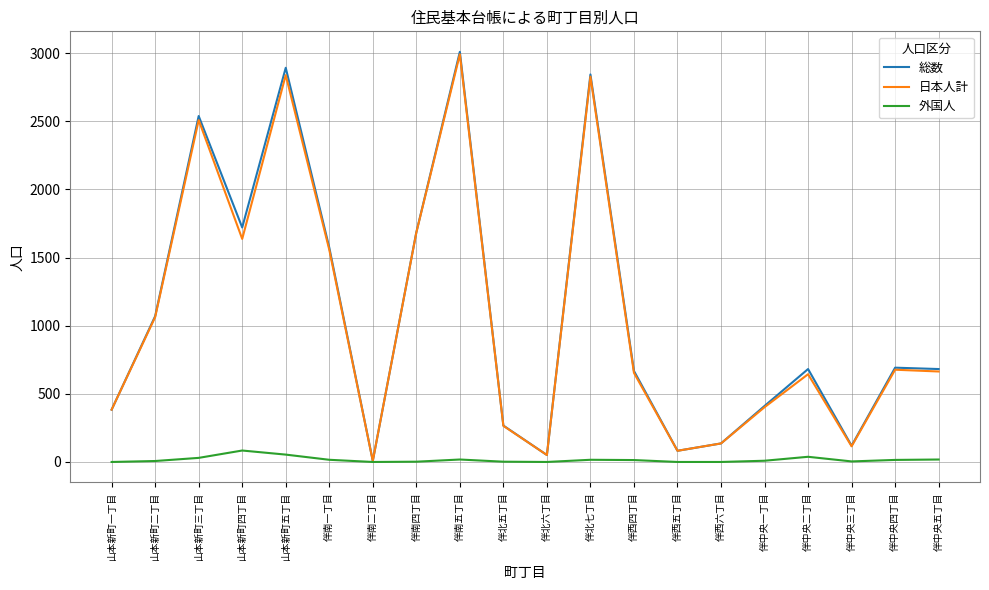

Read the 外国人 value at 伴中央一丁目, to the nearest 5.

10